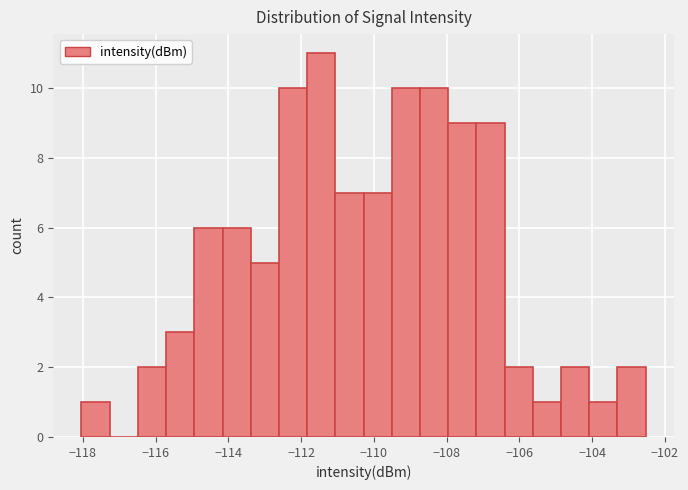

Around what value on the x-axis is the tallest bar? Give the approximate position of its centre, as read against the axis.

-111.4